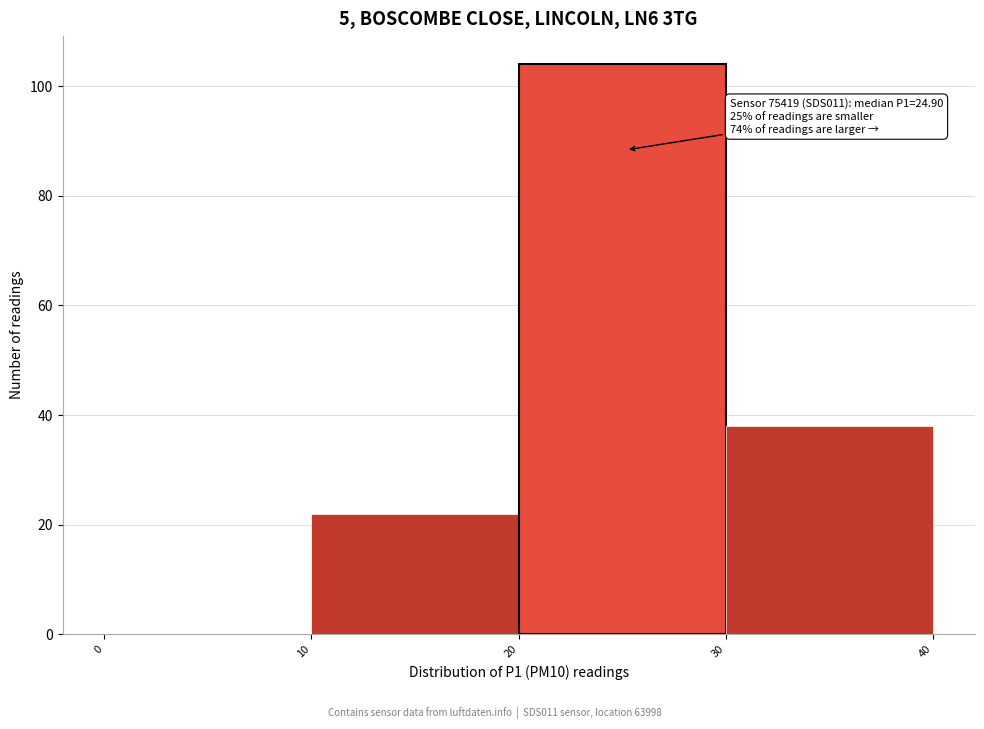

Which range on the x-axis has the tallest bar?

20 to 30